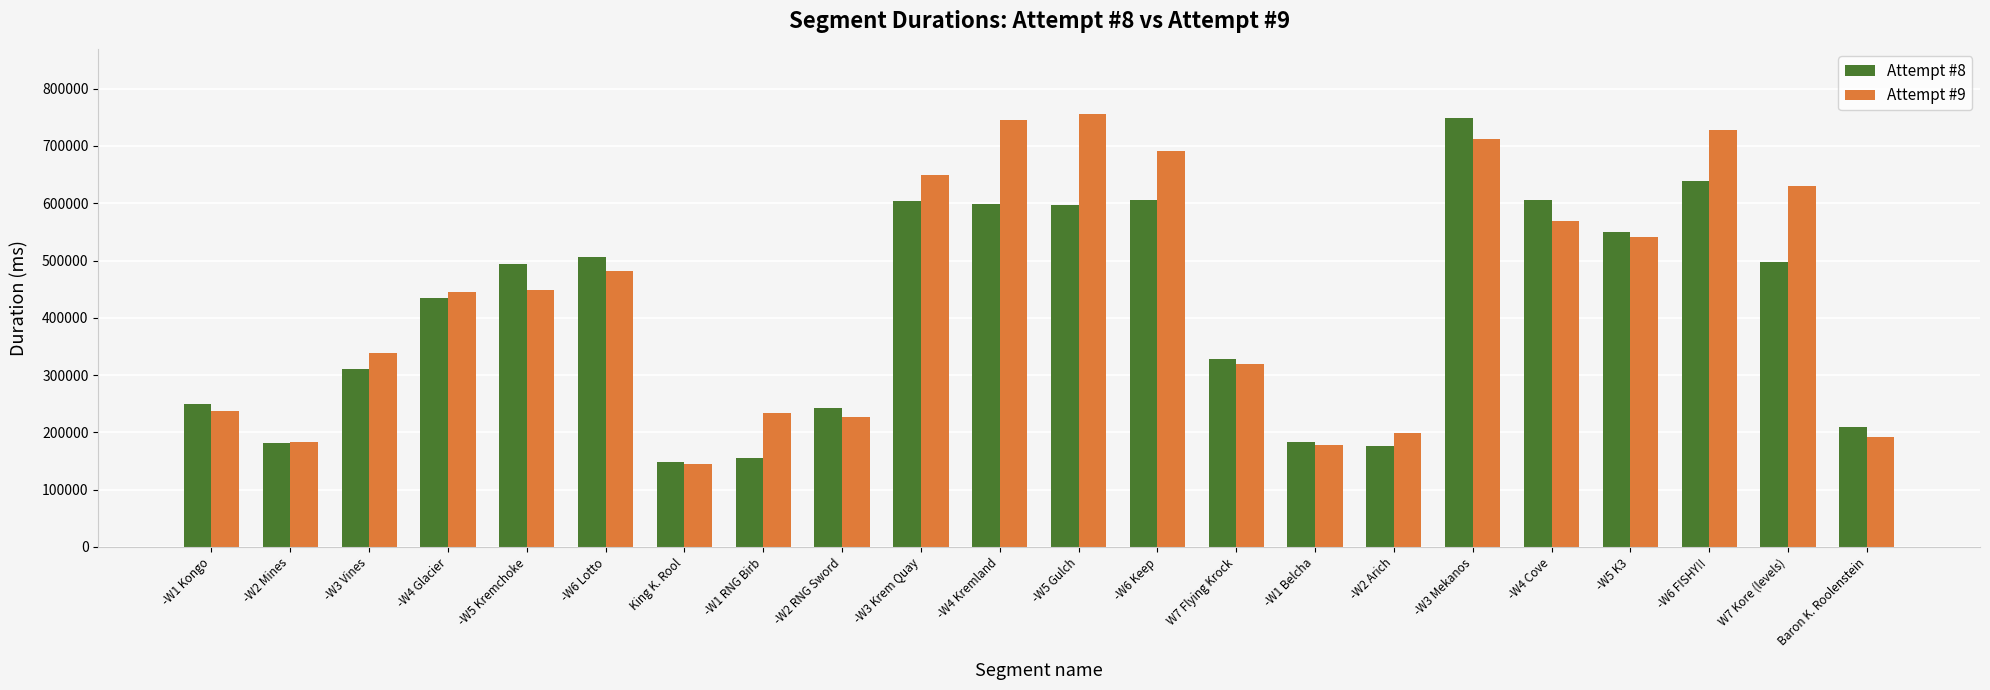

Which series has the largest total across all categories?

Attempt #9